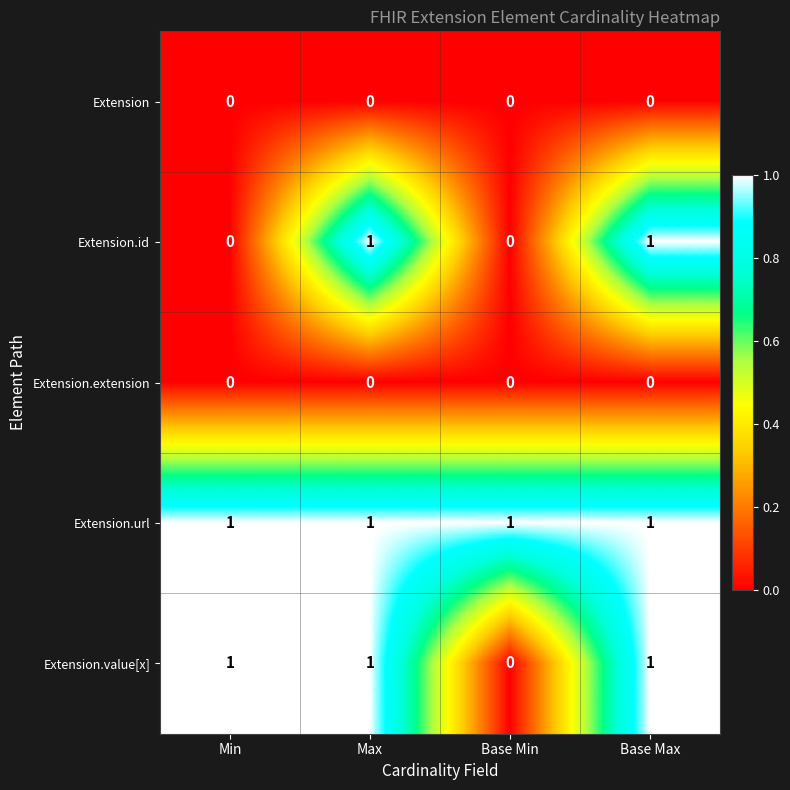

Between Min and Max, which series saw the biggest shift?

Extension.id